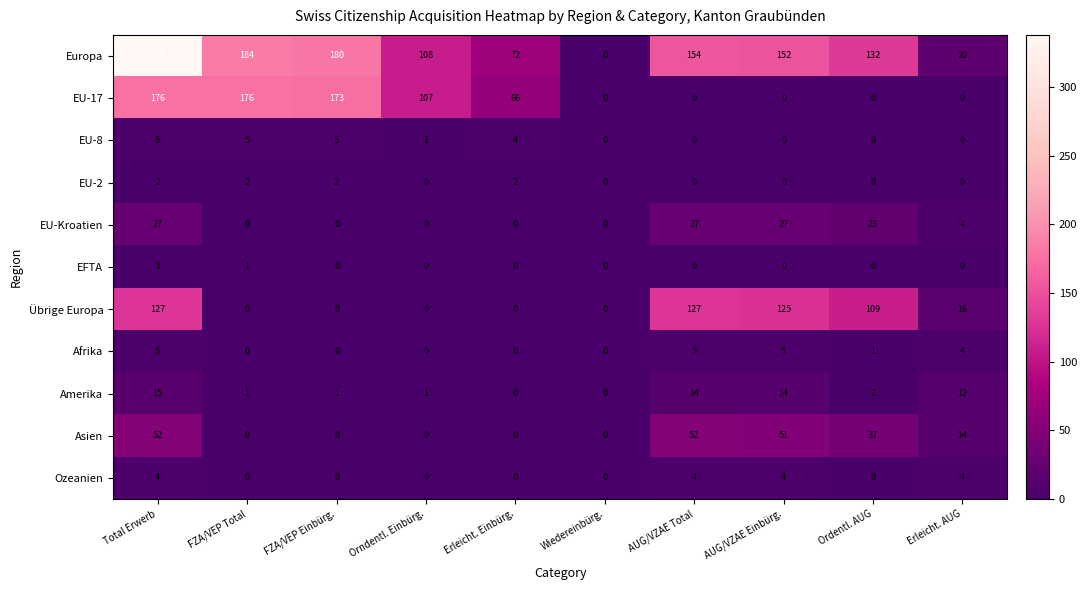

How many categories are shown in the chart?

10